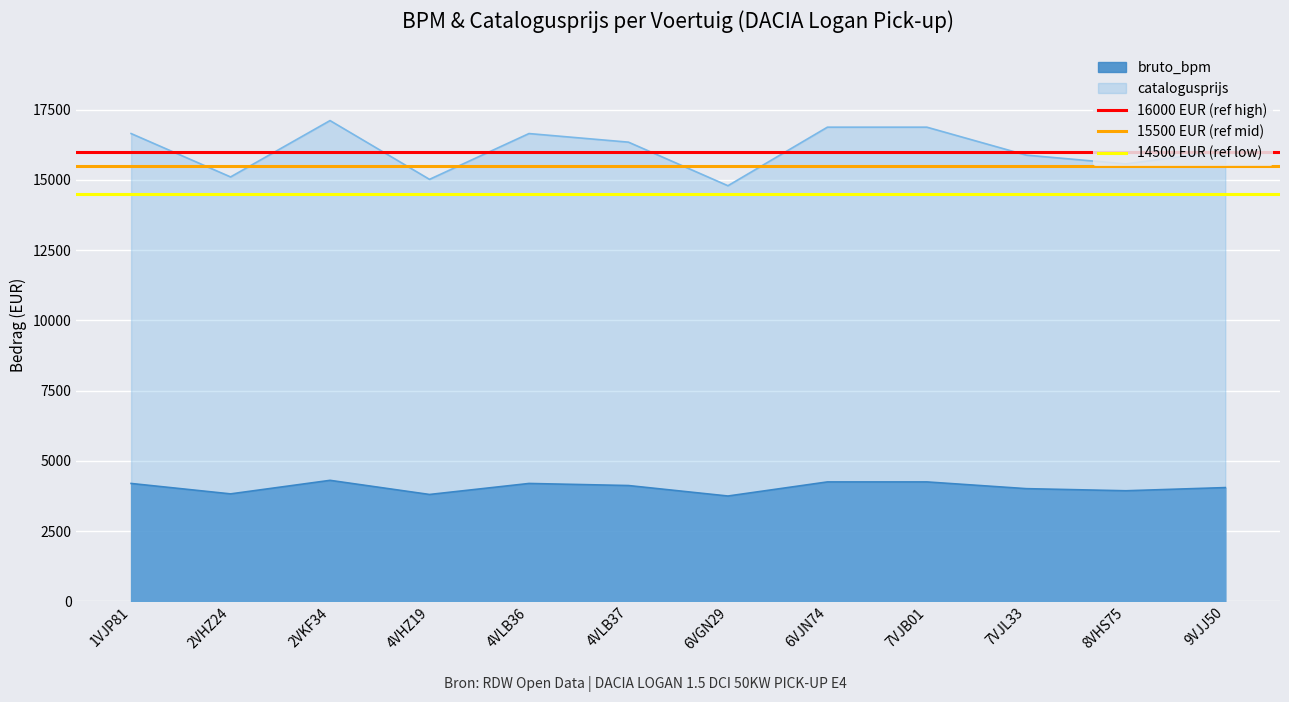

True or false: catalogusprijs and bruto_bpm intersect in this chart.

False